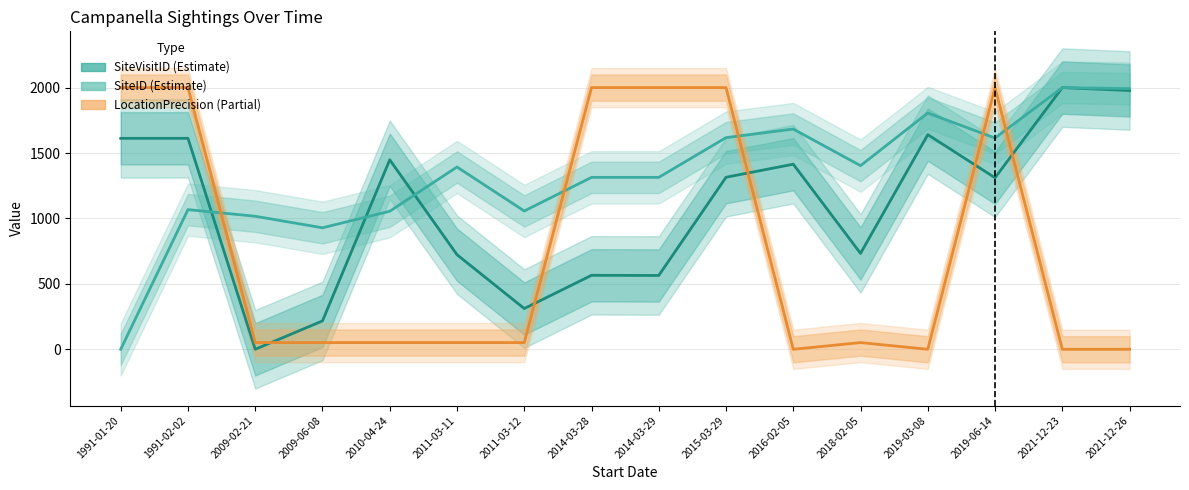

Count the number of data series in this chart.

3